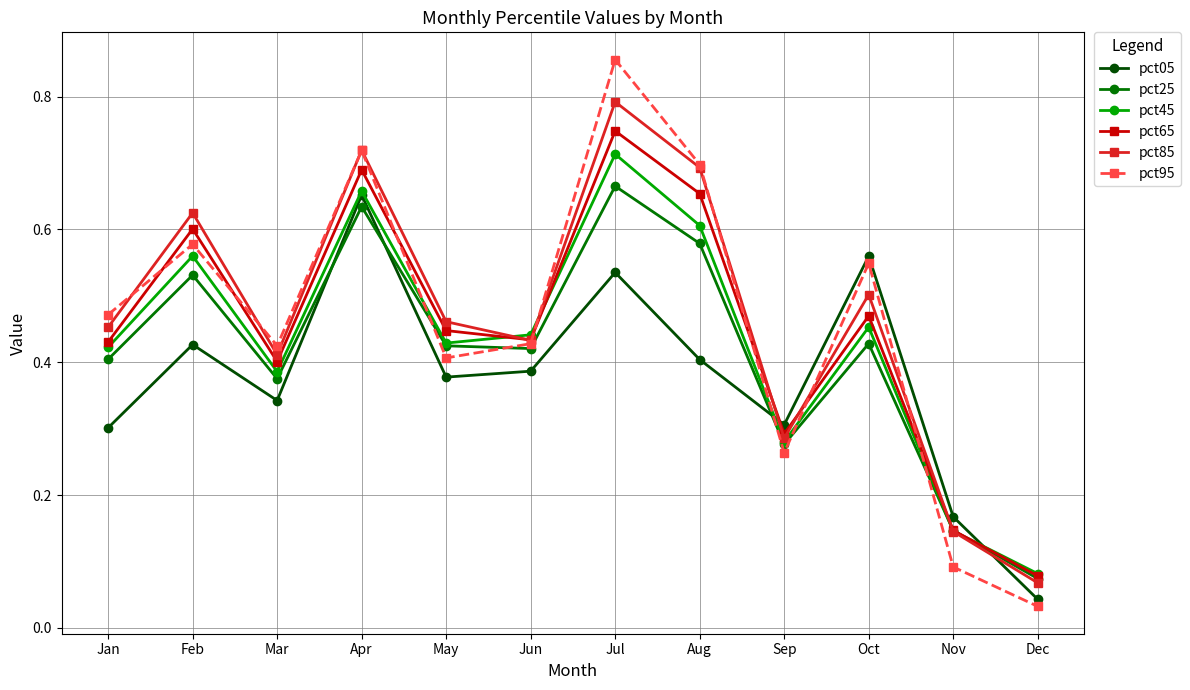

Does the chart have visible grid lines?

Yes